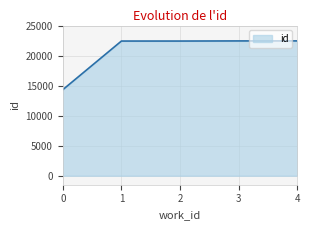

What is the difference between the second highest and minimum values?

8122